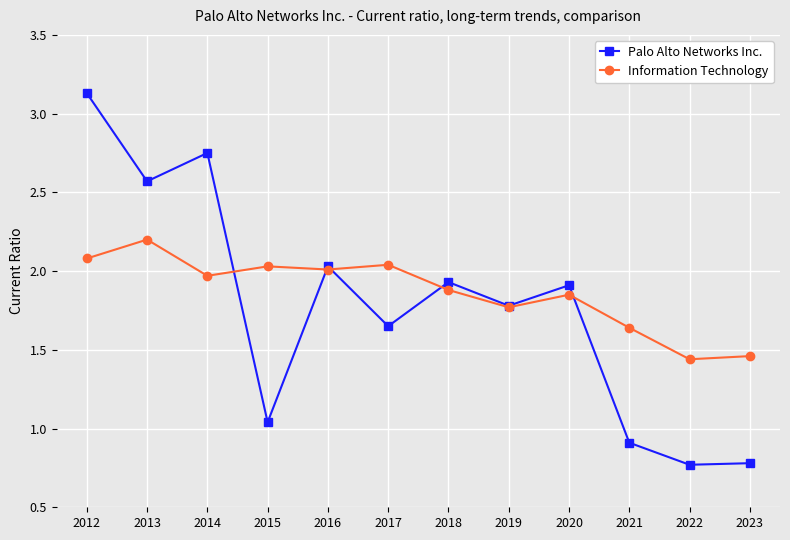

Where is the first local maximum for Information Technology?

2013